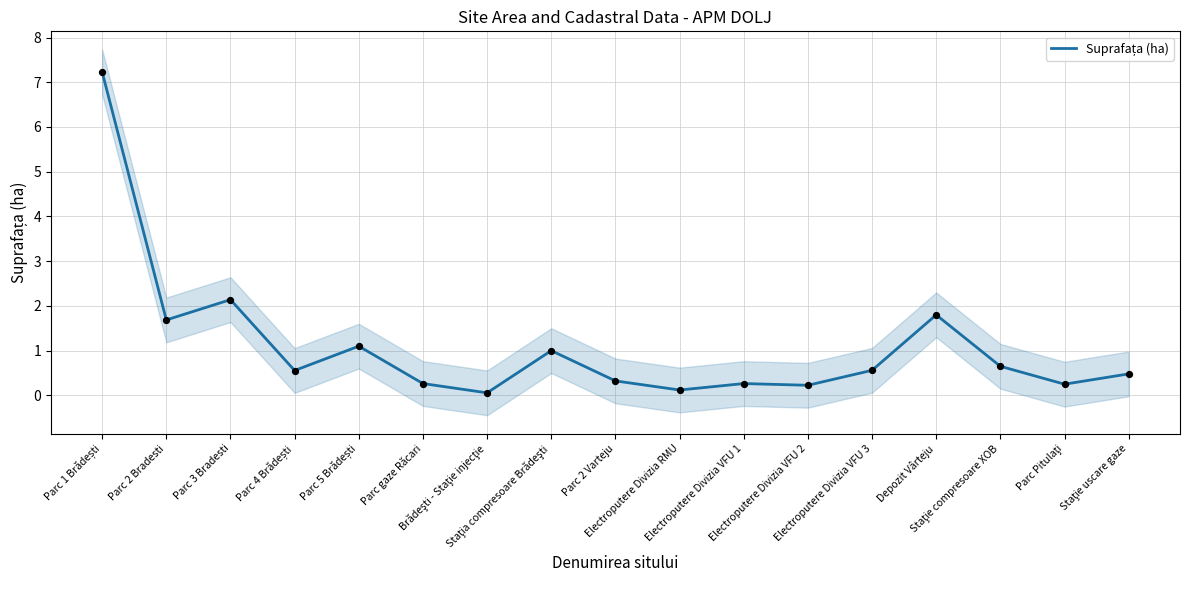

What is the change in value from Parc gaze Răcari to Electroputere Divizia VFU 3?

+0.3